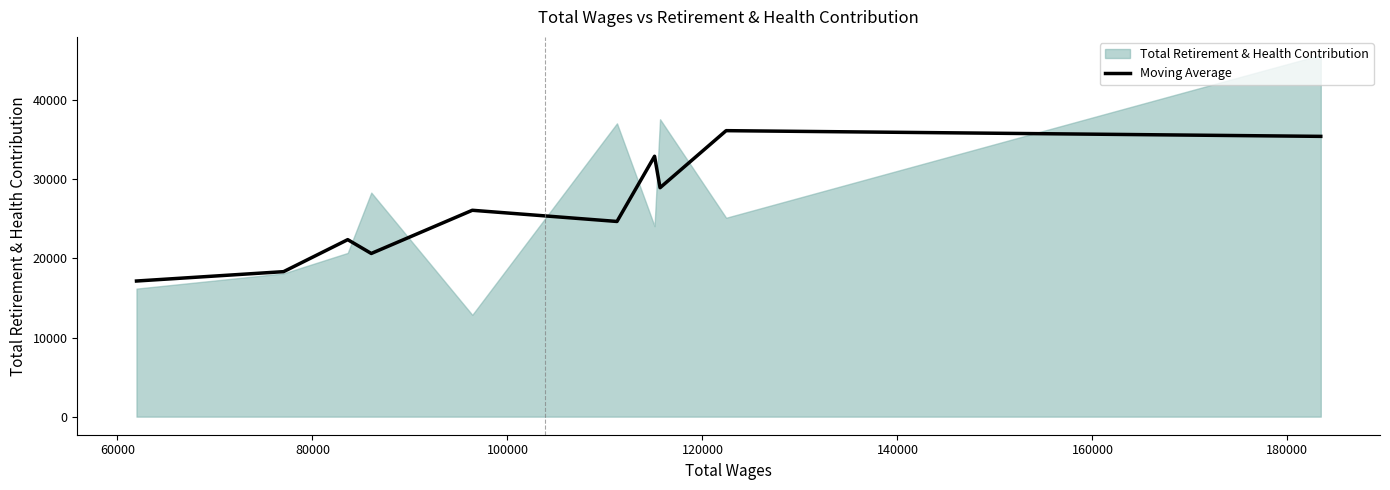

What is the highest value of the Moving Average series?

36152.0